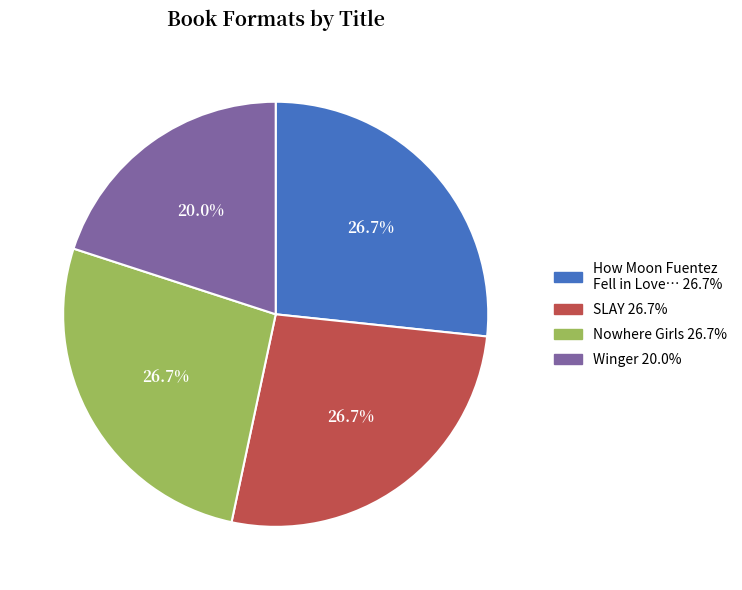

Does any single category account for the majority?

No